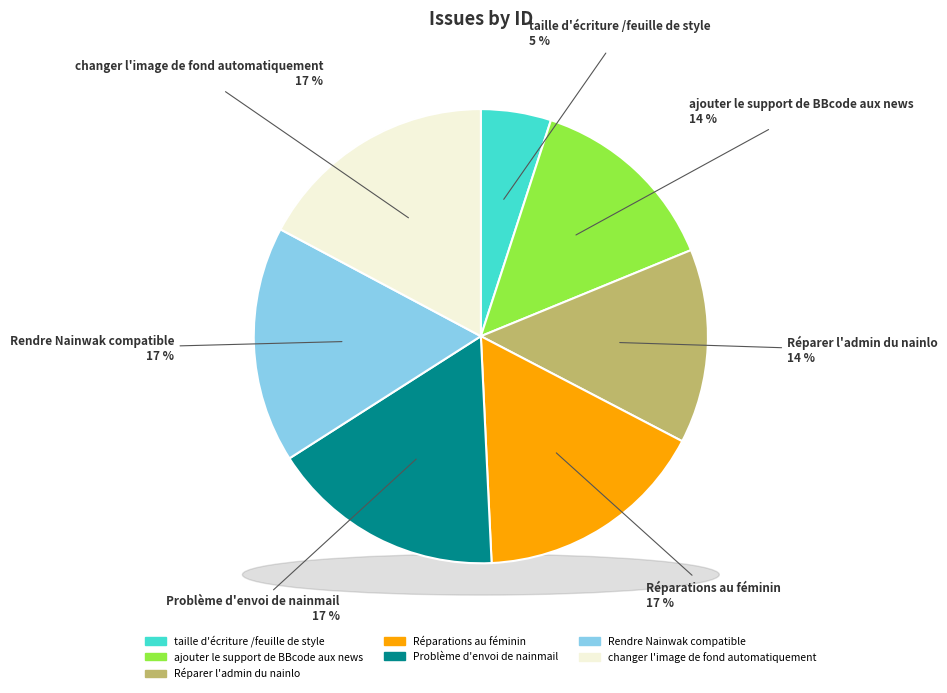

Combined, do Réparations au féminin and changer l'image de fond automatiquement account for over 50%?

No